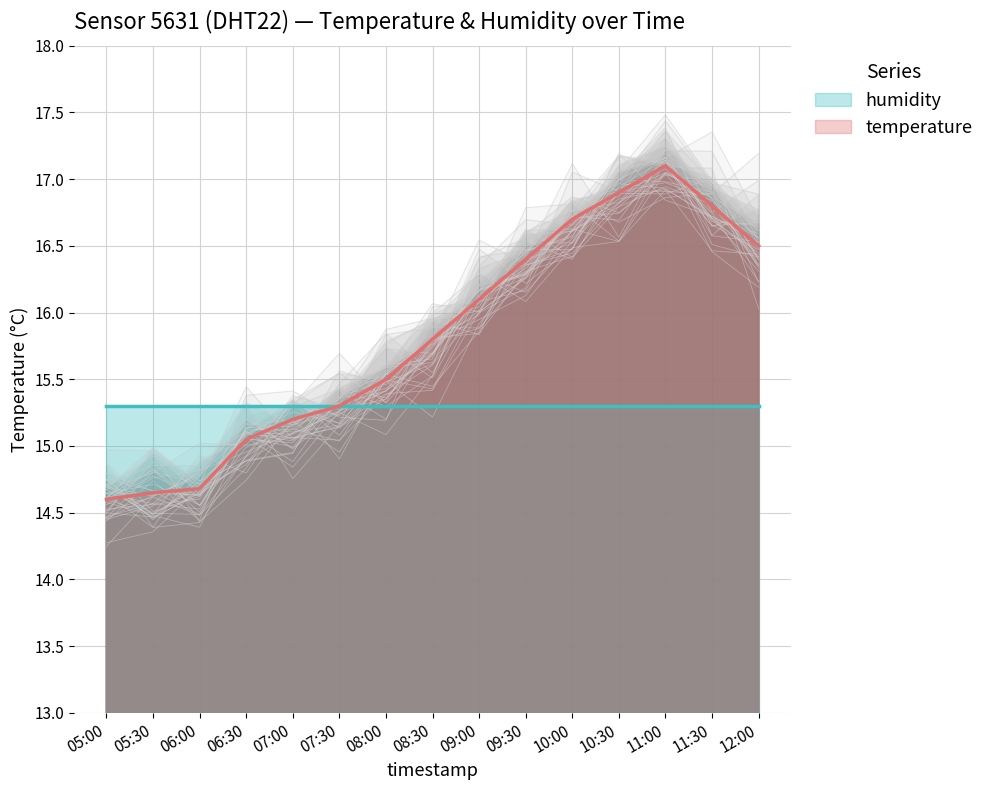

What is the sum of the values at 06:00 and 06:30?

29.7